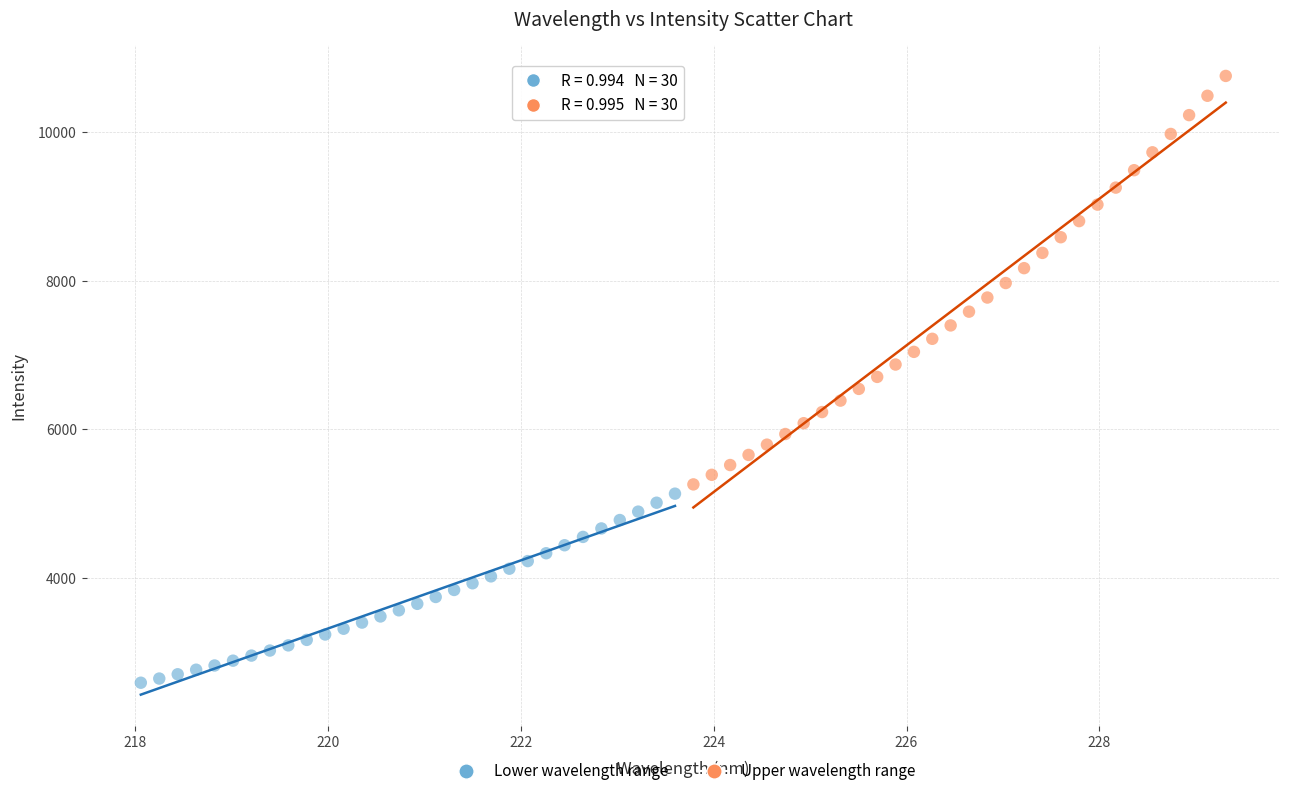

Which series contains the lowest Y value?

Lower wavelength range